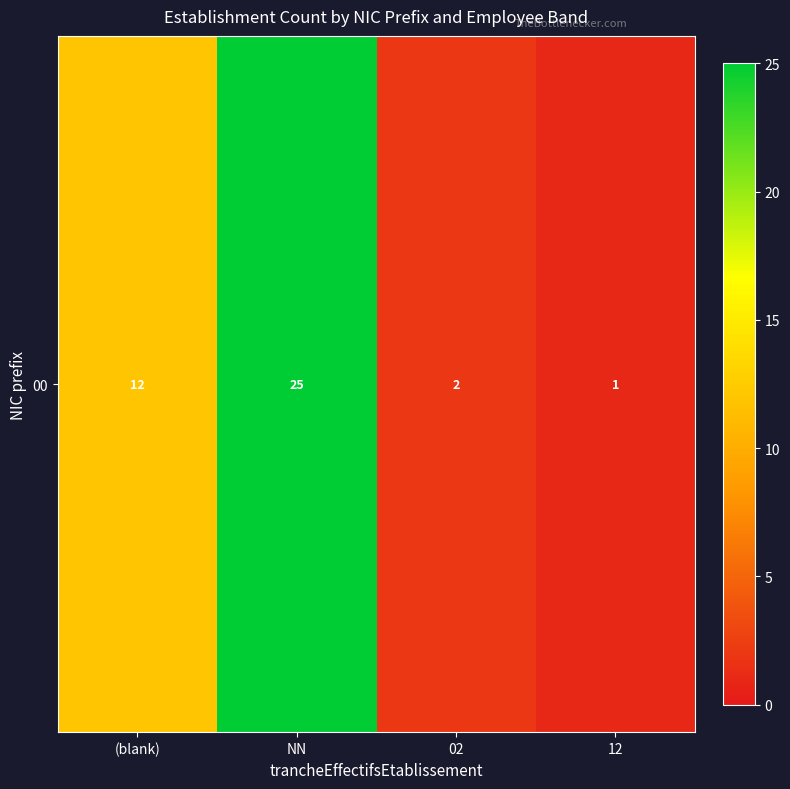

List the labels in order of value, largest first.

NN, (blank), 02, 12